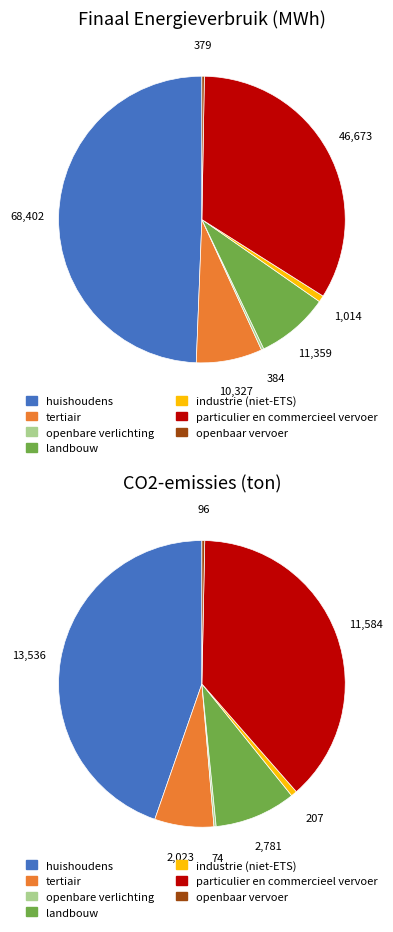

Does tertiair account for over 50% of the chart?

No